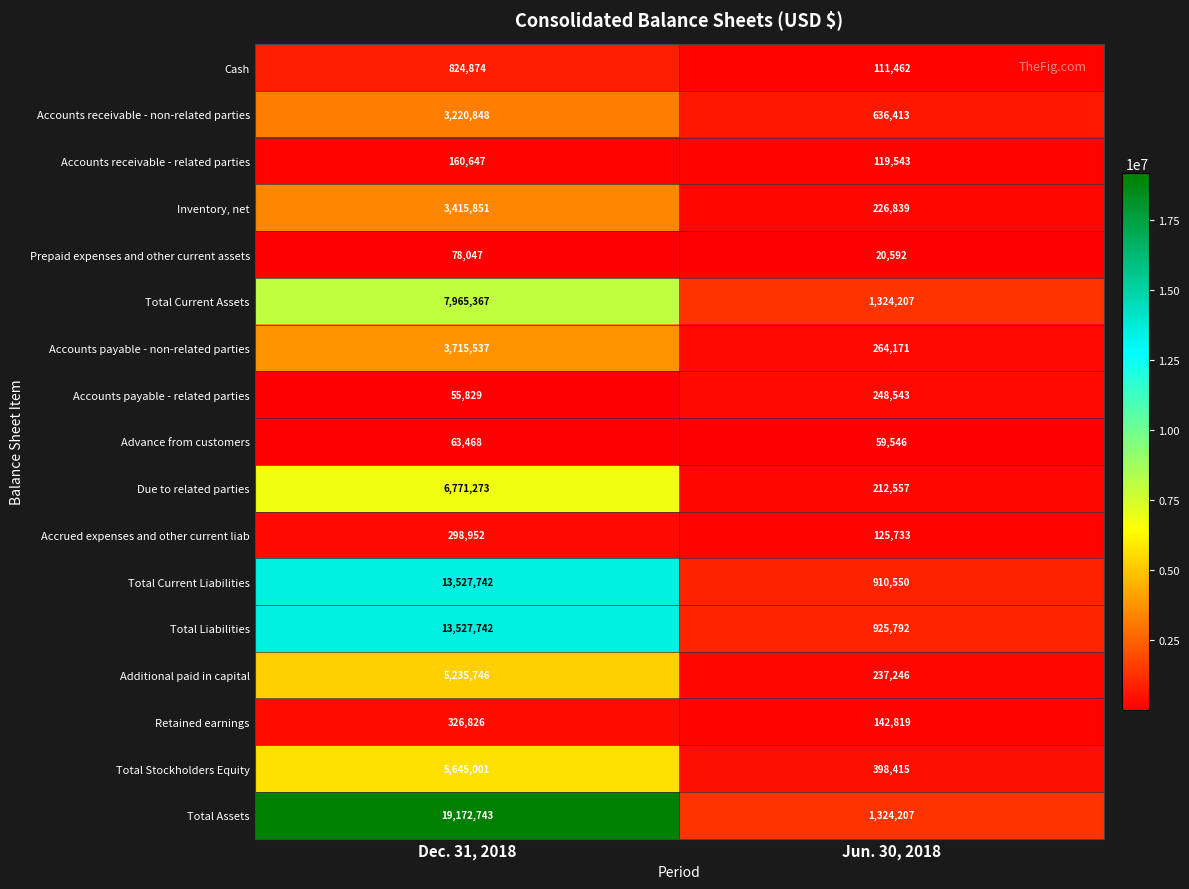

What is the difference between the highest and lowest values at Dec. 31, 2018?

19116914